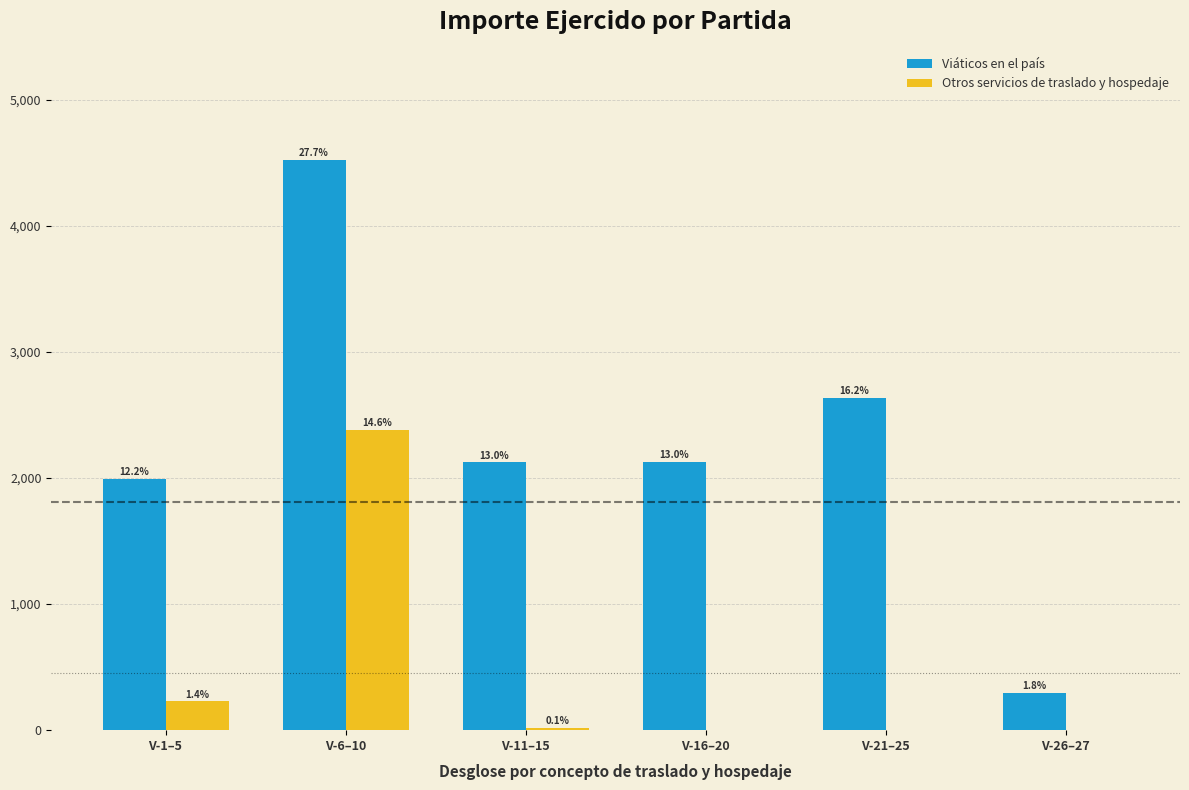

At which label is Viáticos en el país closest to 2409?

V-21–25